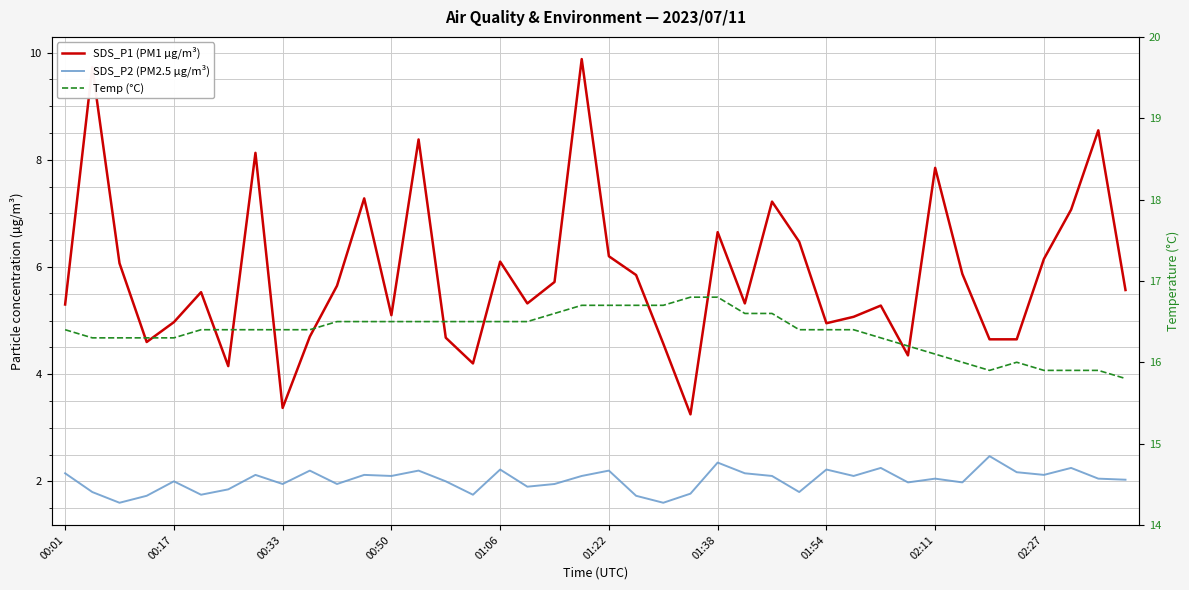

What is the sum of the SDS_P1 (PM1 µg/m³) values at 17 and 15?

9.5